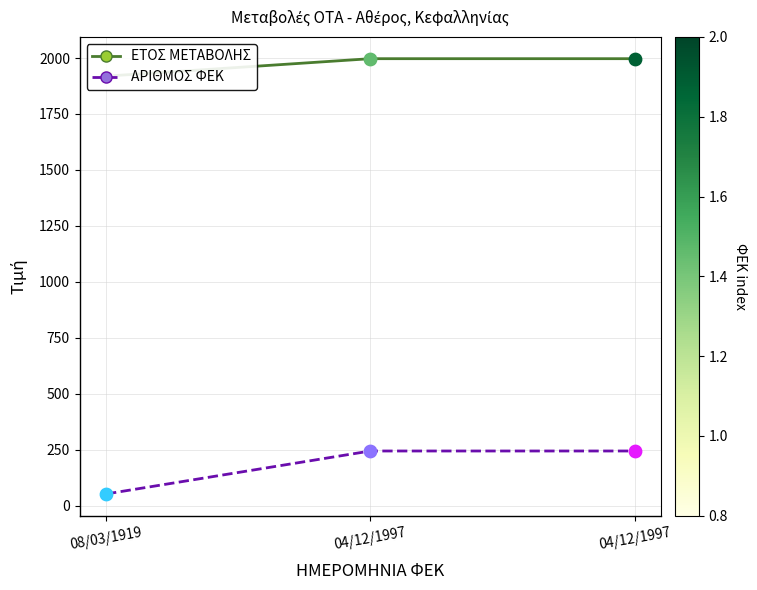

At which category is the sum across all series the highest?

04/12/1997